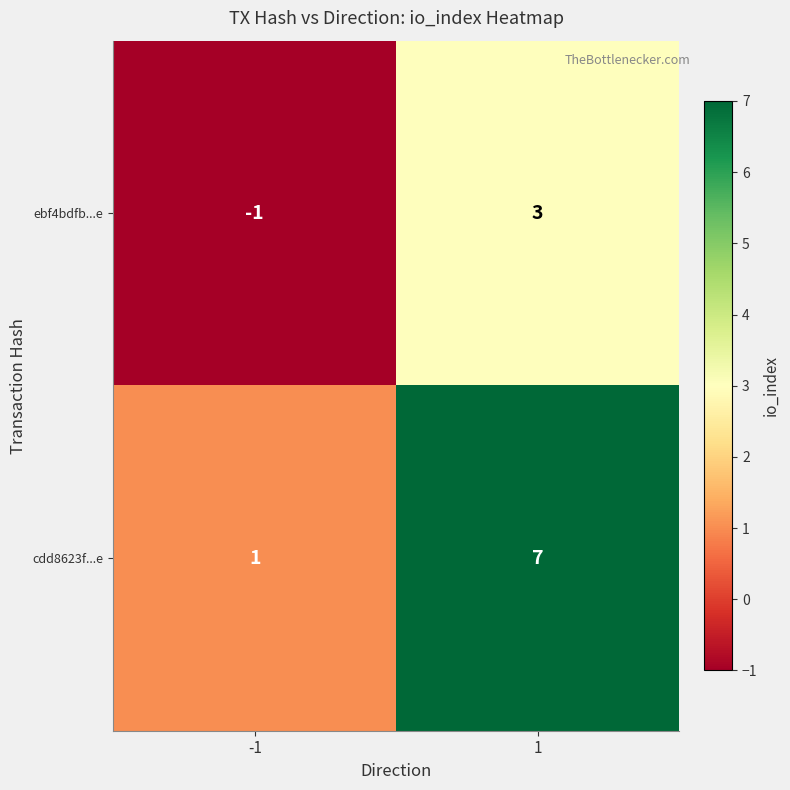

List the labels in order of ebf4bdfb...e value, smallest first.

-1, 1